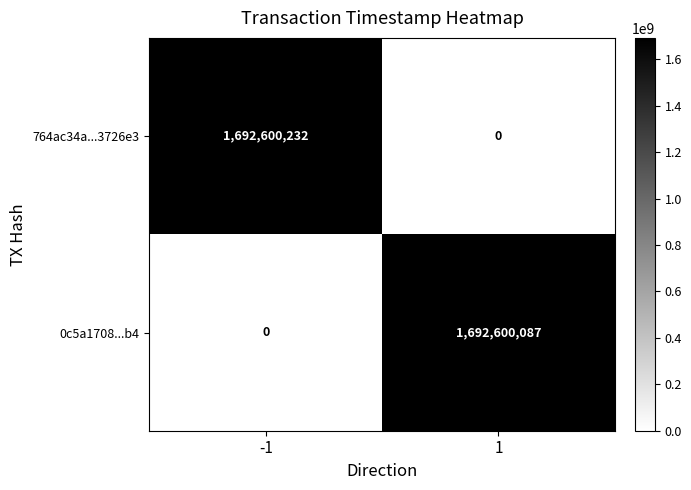

The value of 0c5a1708...b4 at -1 is 0. True or false?

True